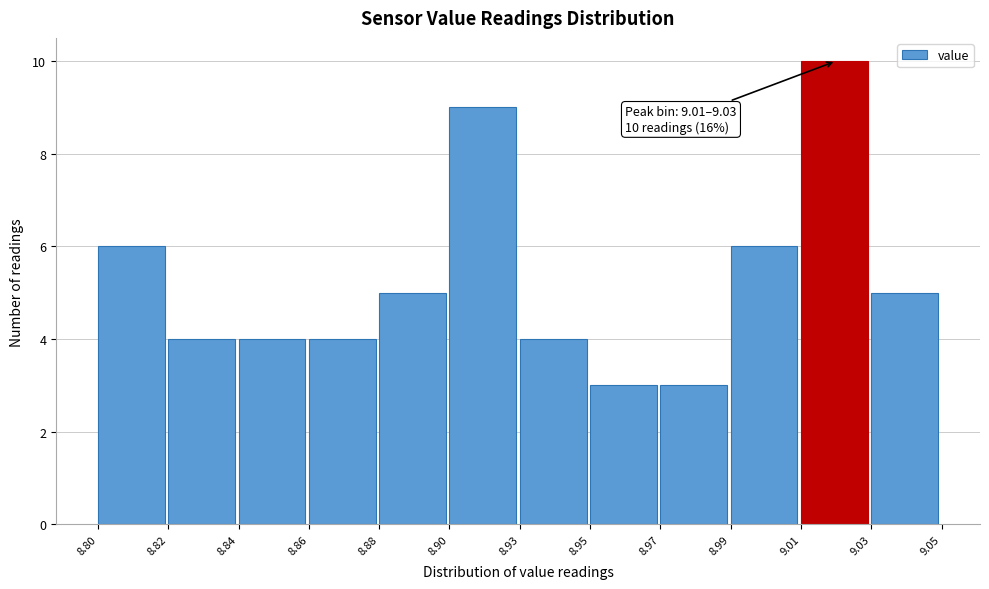

Reading left to right, list all the values displayed in this chart.

8.80=6	8.82=4	8.84=4	8.86=4	8.88=5	8.90=9	8.93=4	8.95=3	8.97=3	8.99=6	9.01=10	9.03=5